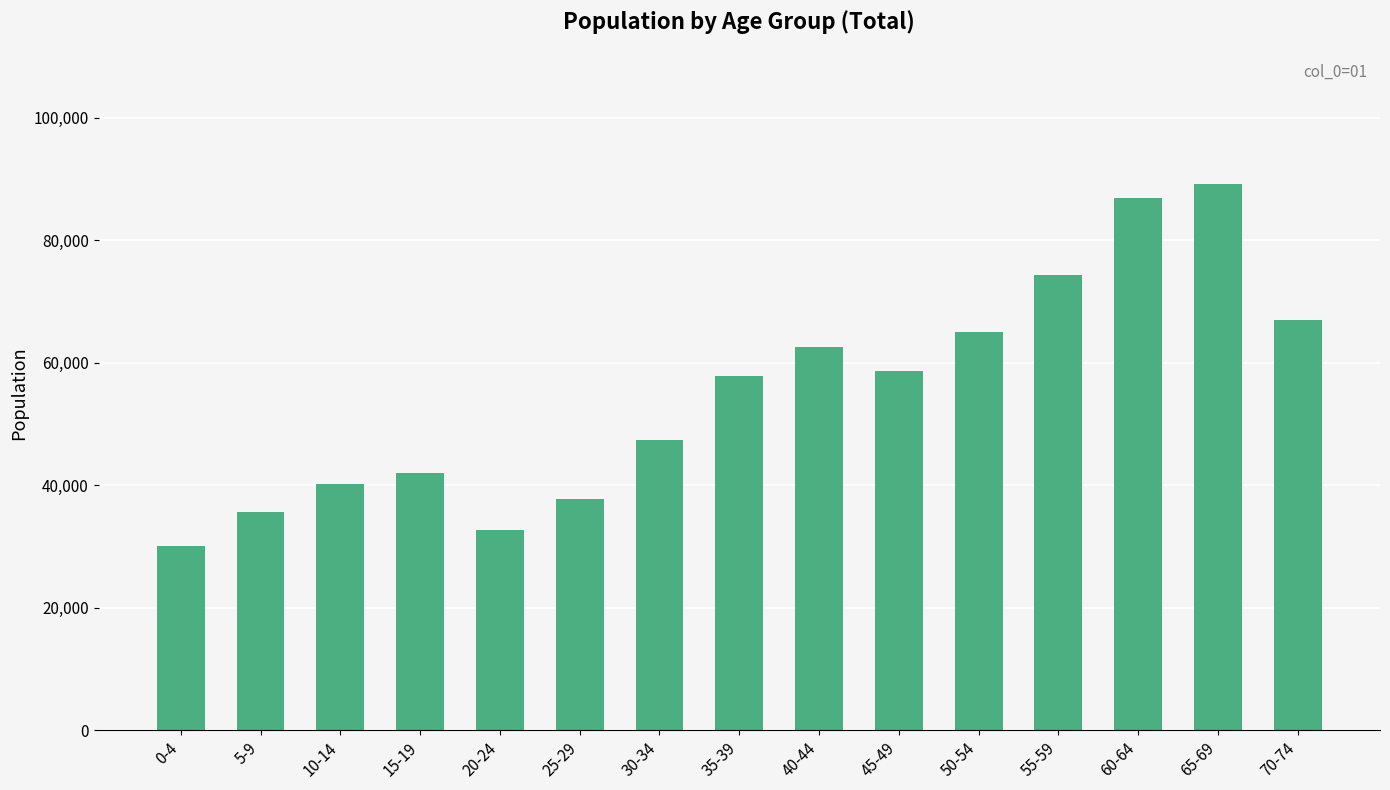

Is it true that the value at 40-44 is 62676?

True